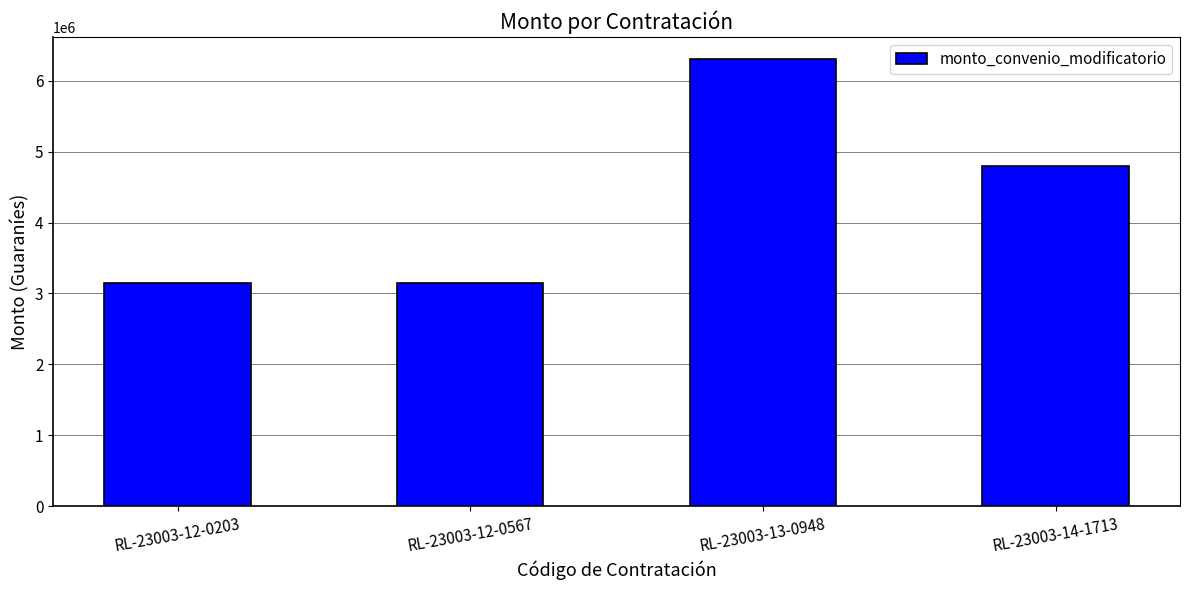

Reading left to right, what are all the values shown in this chart?

3150000	3150000	6300000	4800000